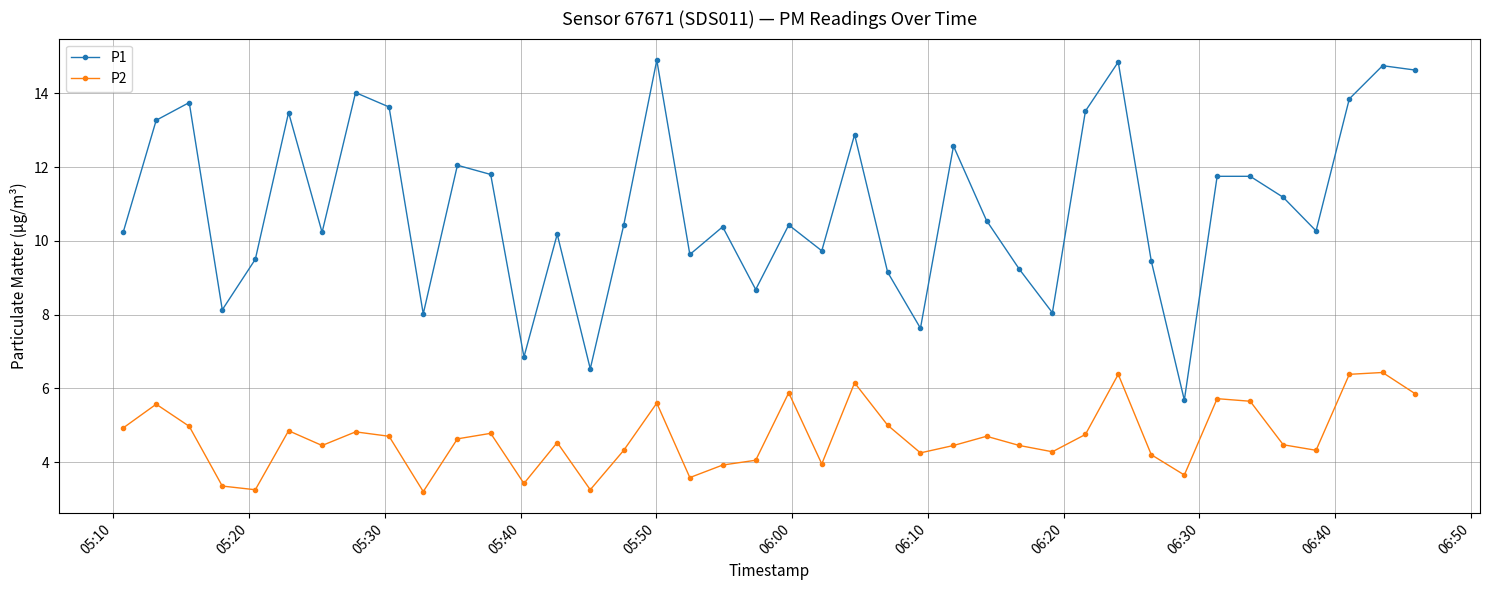

True or false: P1 and P2 cross at least once.

False